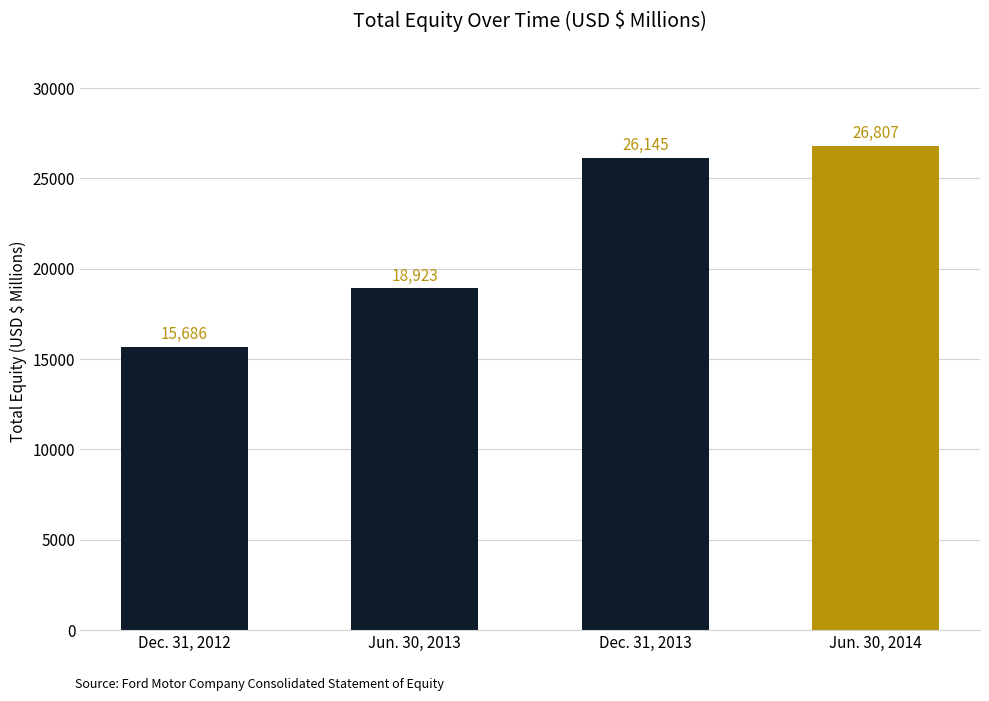

Reading right to left, extract all data points from this chart.

Jun. 30, 2014=26807	Dec. 31, 2013=26145	Jun. 30, 2013=18923	Dec. 31, 2012=15686